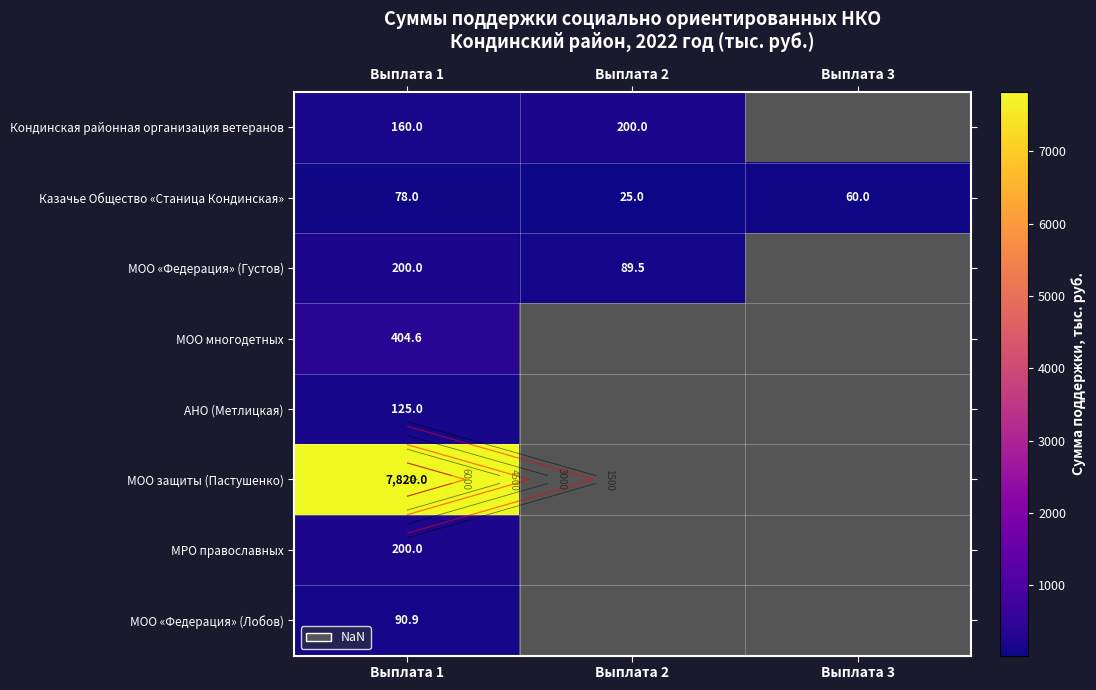

The Кондинская районная организация ветеранов series shows 160.0 at Выплата 1. True or false?

True